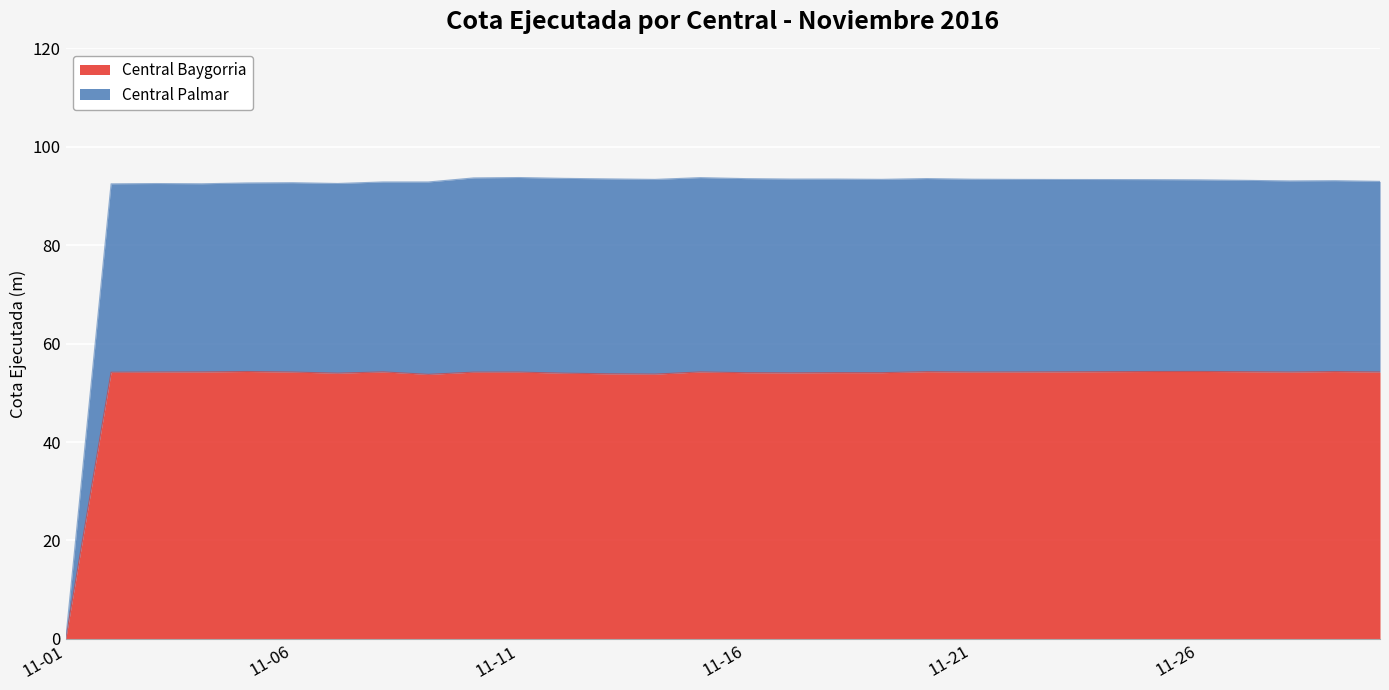

True or false: Central Baygorria has a value of 54.3 at 11-26.

True